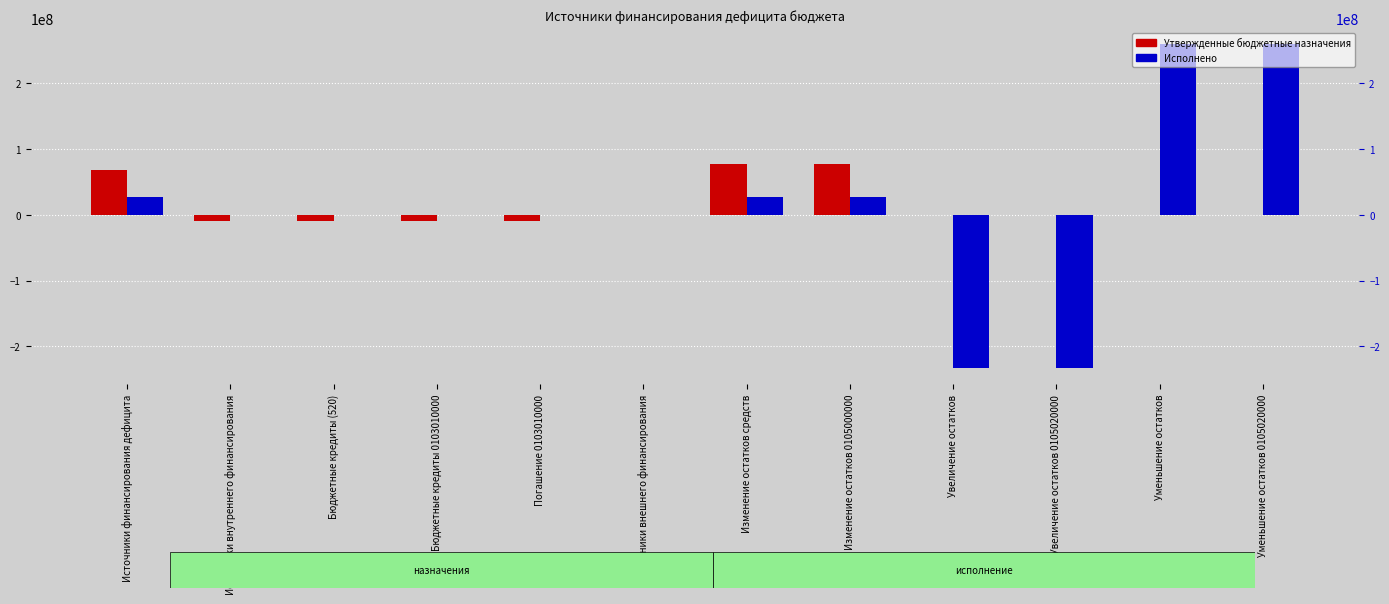

Between Источники внешнего финансирования and Изменение остатков 0105000000, which series saw the biggest shift?

Утвержденные бюджетные назначения